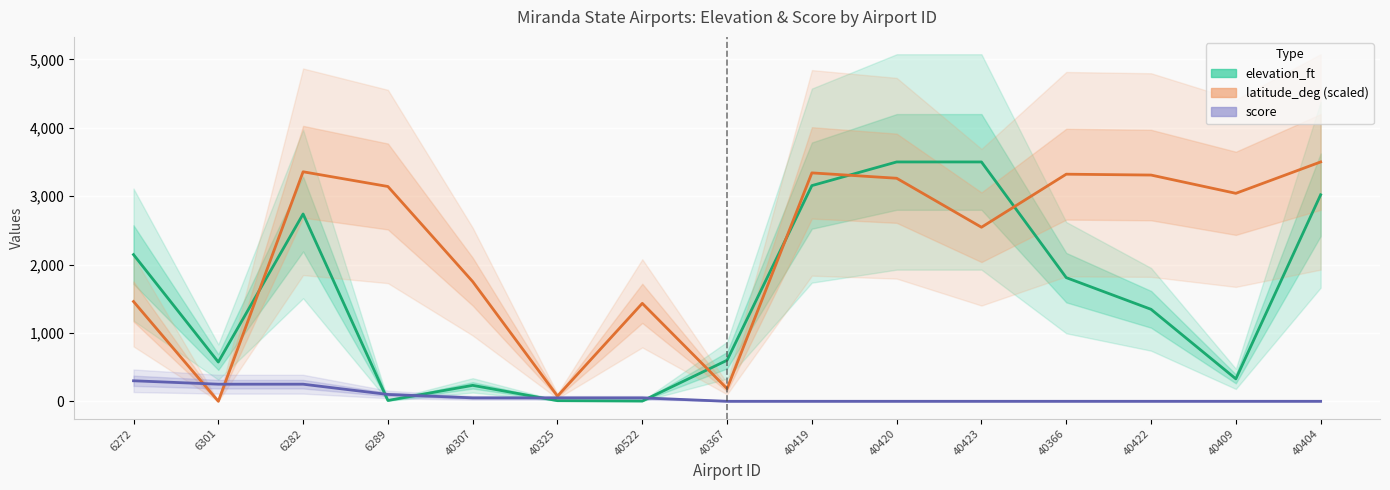

Reading left to right, list all the values displayed in this chart.

elevation_ft: 2145.0	574.0	2739.0	12.0	233.0	9.0	4.0	600.0	3154.0	3500.0	3500.0	1808.0	1345.0	328.0	3020.0
latitude_deg (scaled): 1458.8	0.0	3356.3	3141.1	1750.3	75.6	1432.3	184.4	3340.0	3261.5	2545.2	3321.0	3308.3	3041.2	3500.0
score: 300.0	250.0	250.0	100.0	50.0	50.0	50.0	0.0	0.0	0.0	0.0	0.0	0.0	0.0	0.0